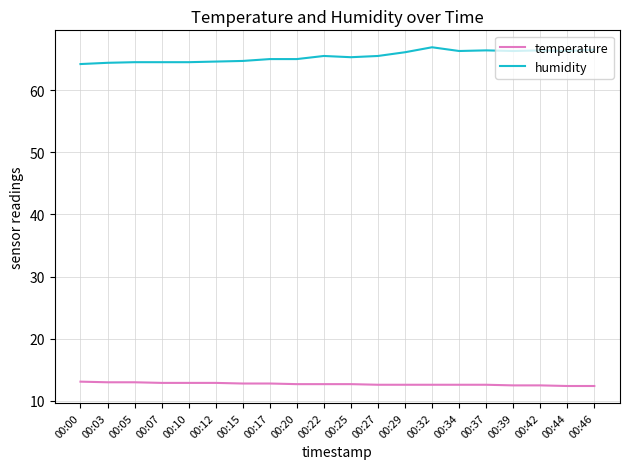

What is the maximum value shown in the chart?

66.9